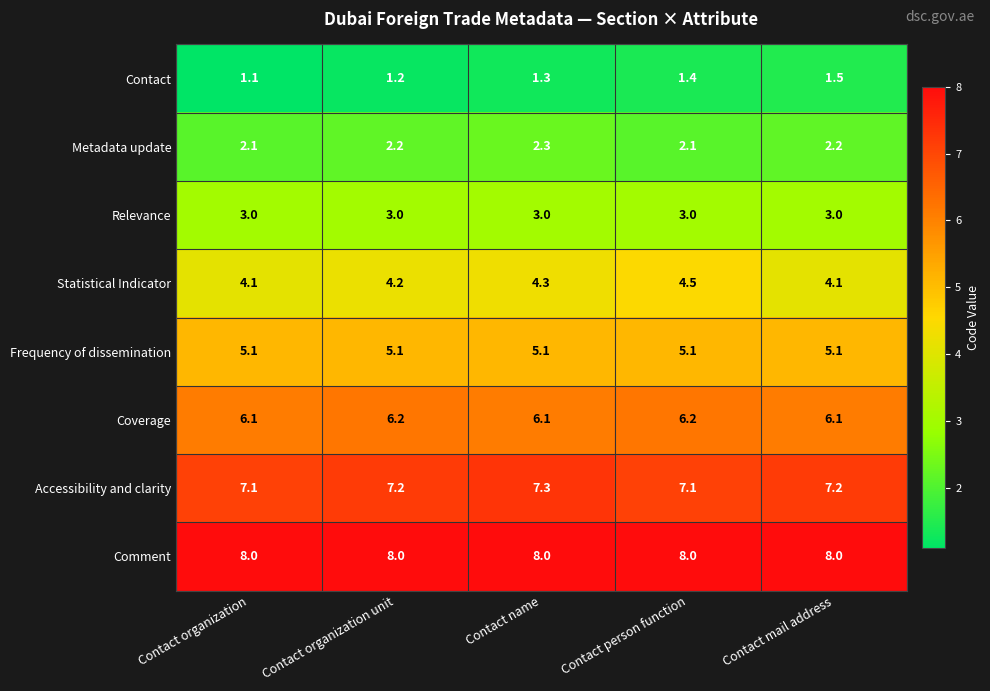

What is the maximum value for Accessibility and clarity?

7.3